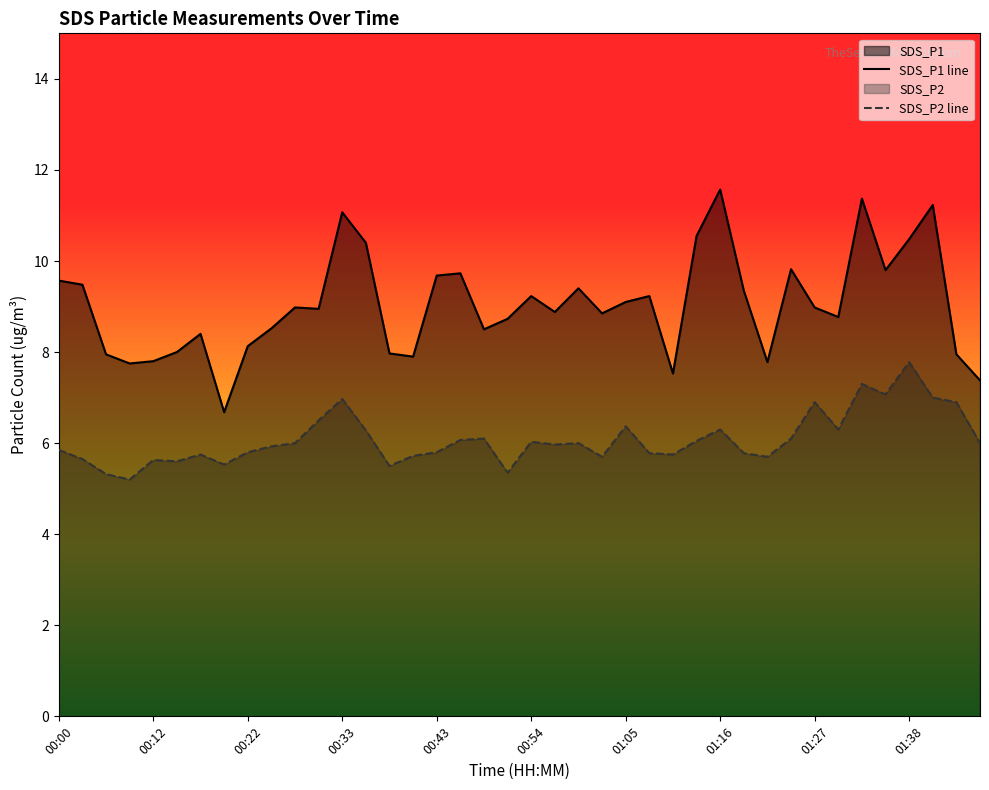

True or false: SDS_P2 and SDS_P1 cross at least once.

False